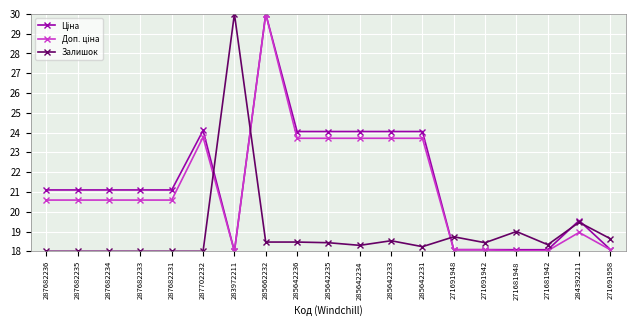

What is the label of the 16th point from the right?

287682233